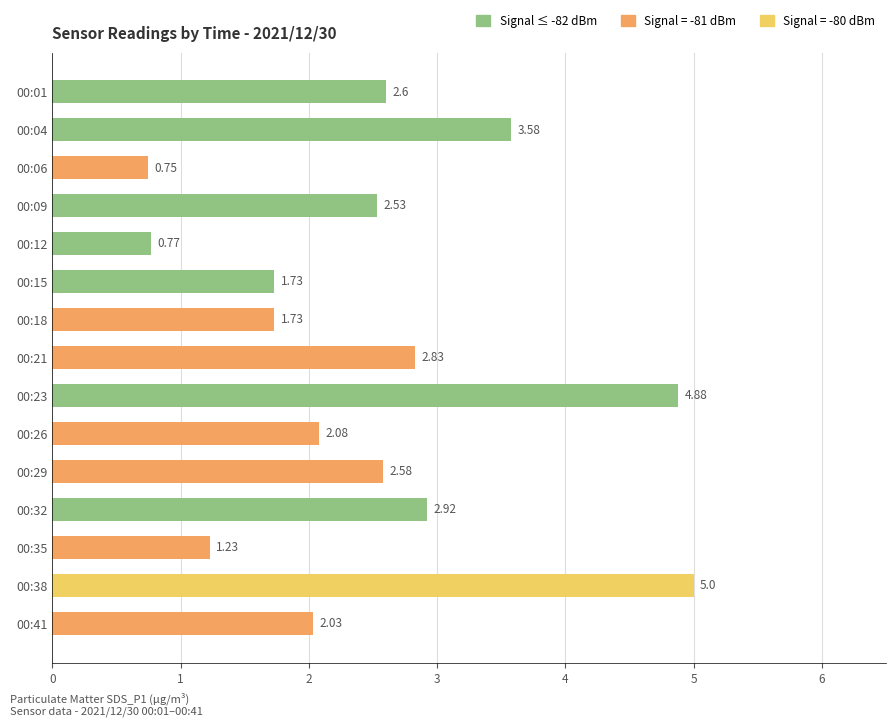

What is the difference between the values at 00:38 and 00:21?

2.2